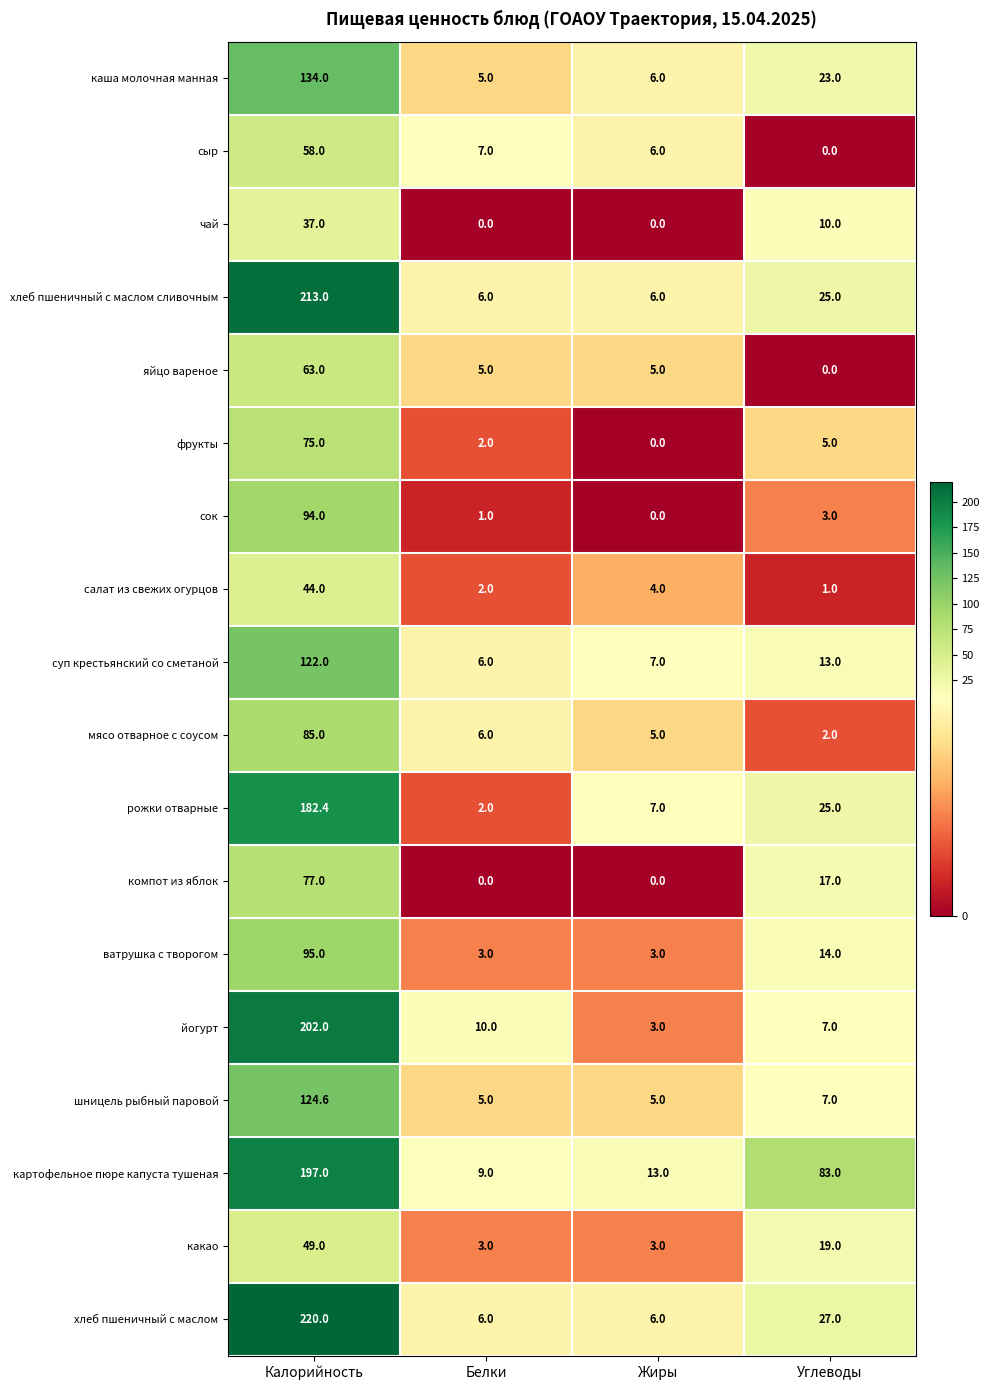

Is it true that рожки отварные equals 51.2 at Калорийность?

False